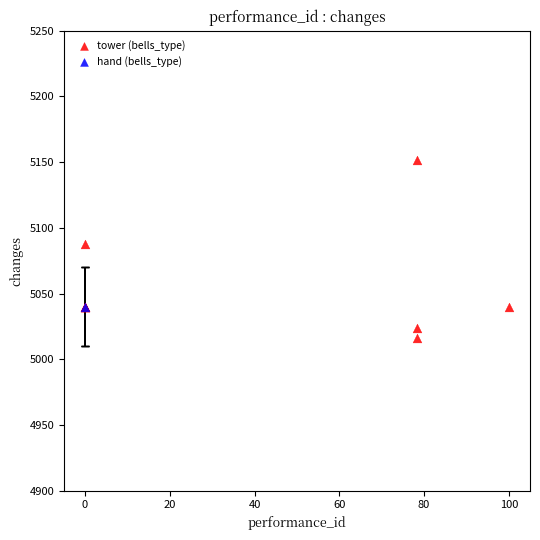

What are all the series names shown in the legend?

tower (bells_type), hand (bells_type)